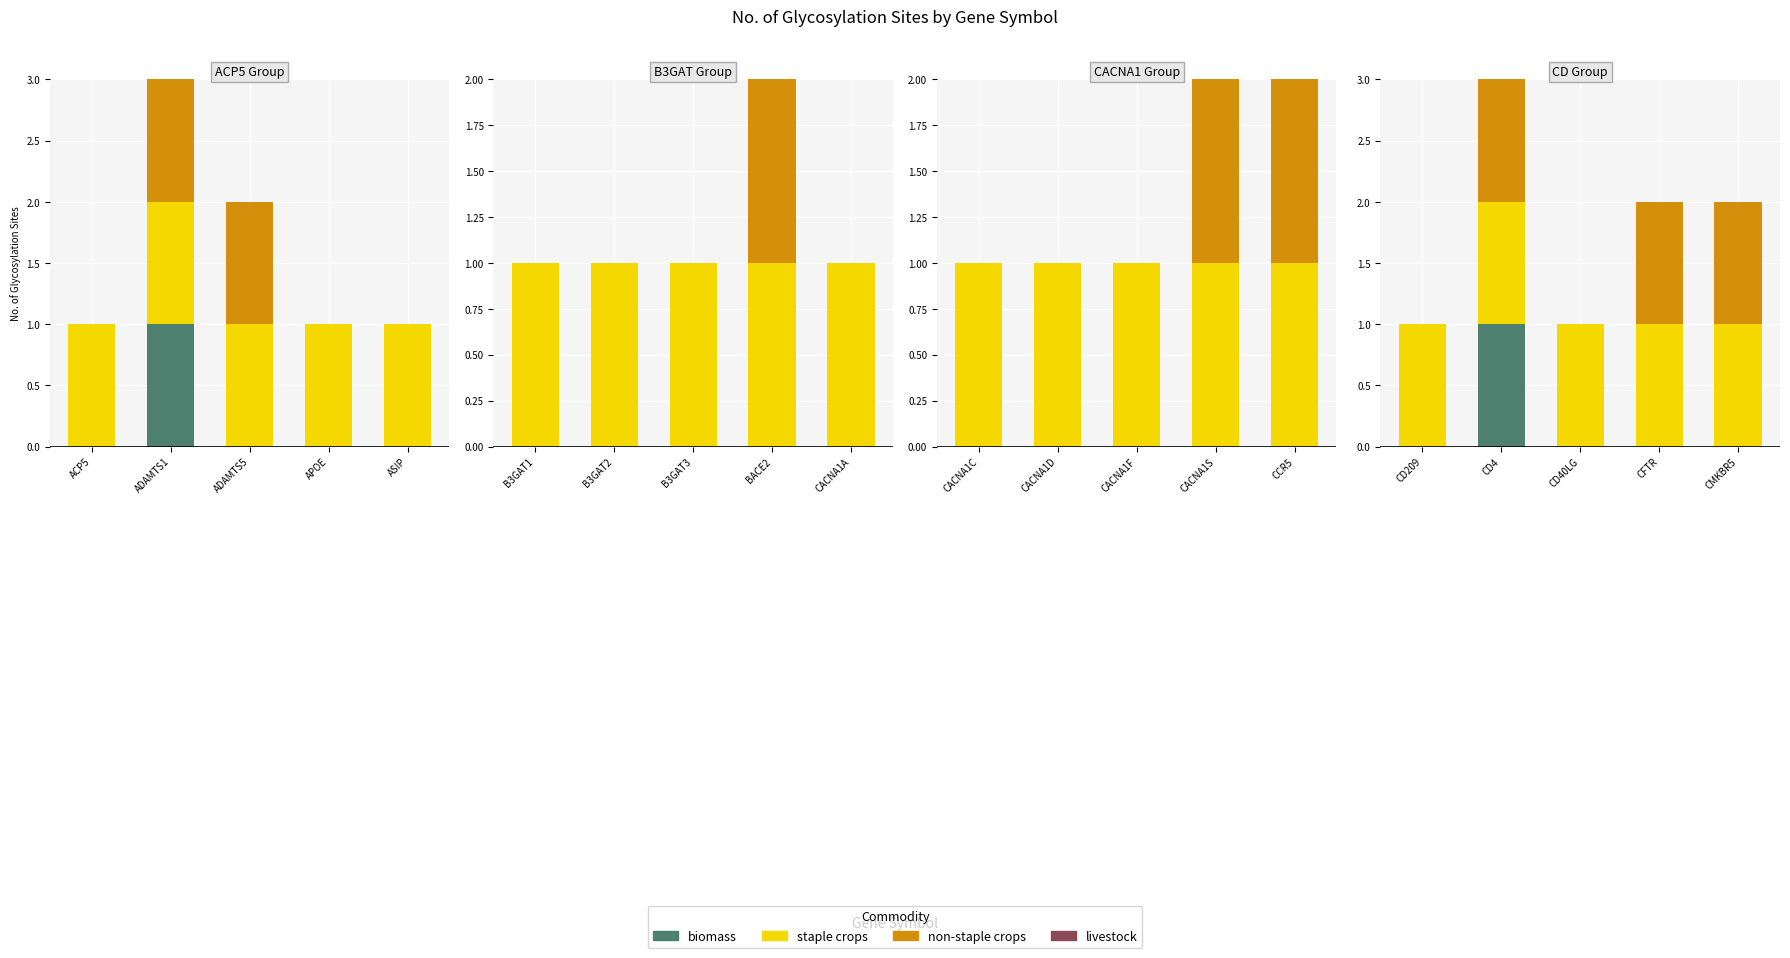

How many groups of bars are there?

5